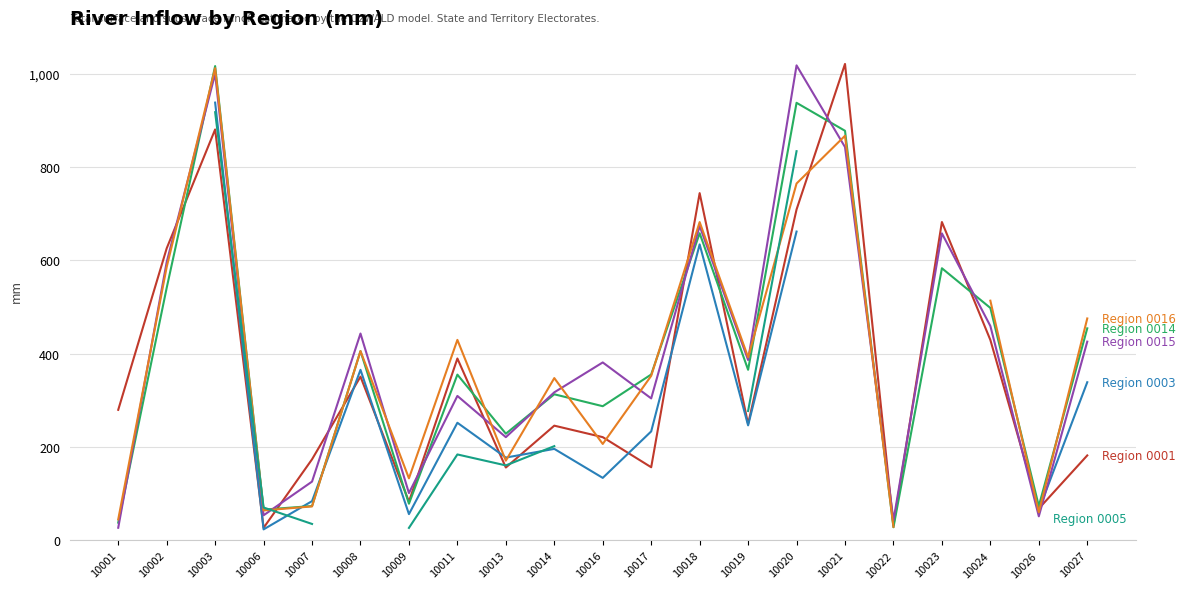

In Region 0005, how many points are higher than both neighbors (excluding endpoints)?

1